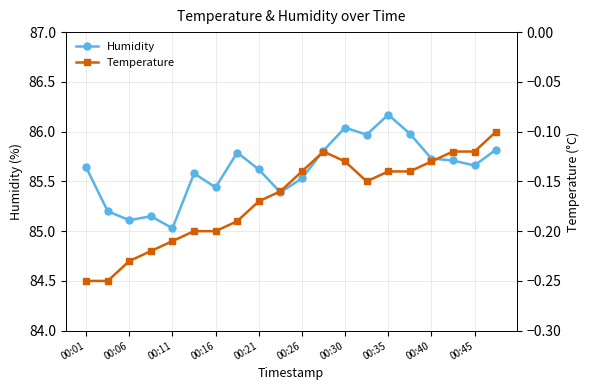

What is the label of the 20th point from the right?

00:01